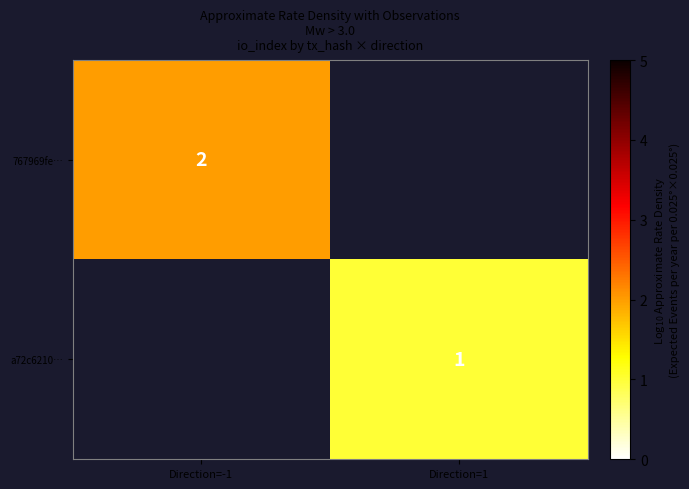

The value of 767969fe… at Direction=-1 is 2. True or false?

True